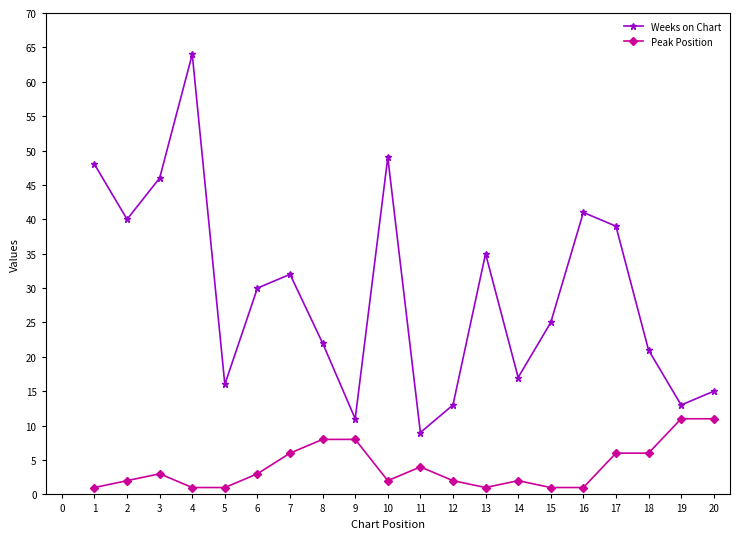

Is the value of Weeks on Chart at 13 greater than the value of Peak Position at 14?

Yes